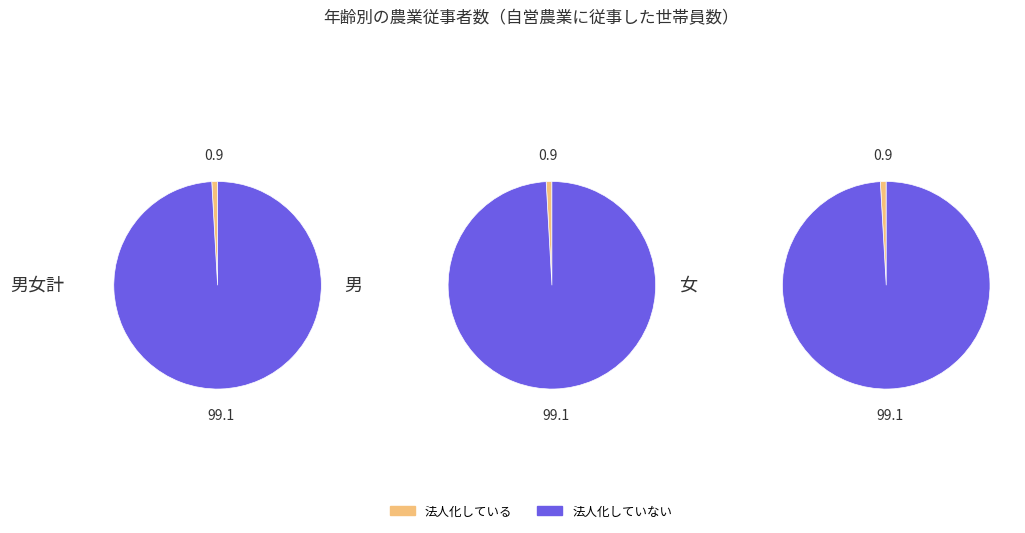

Is it true that 法人化していない is 25% of the pie?

False